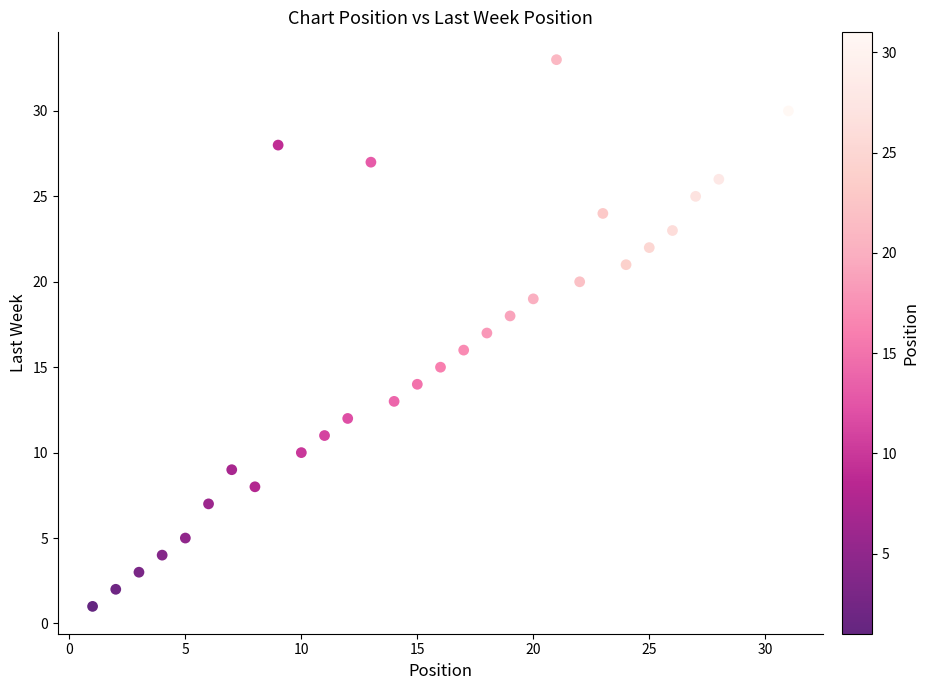

What is the range of Y values (max minus min)?

32